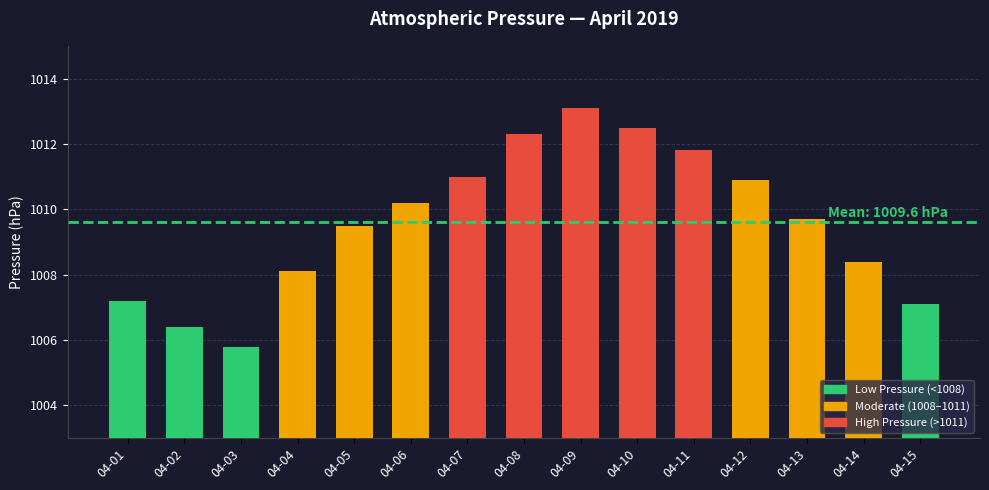

Is it true that the value at 04-02 is 1006.4?

True